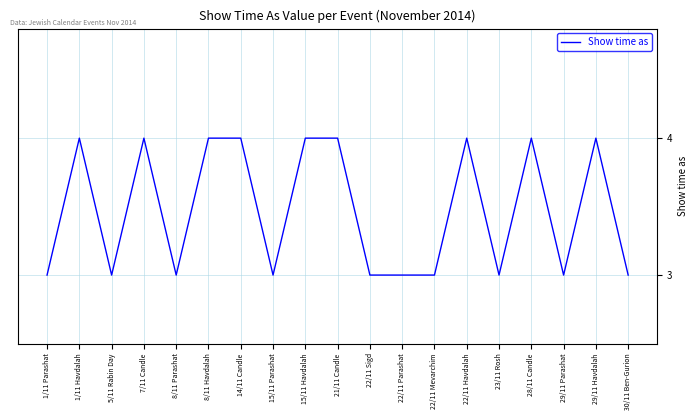

What is the minimum value shown in the chart?

3